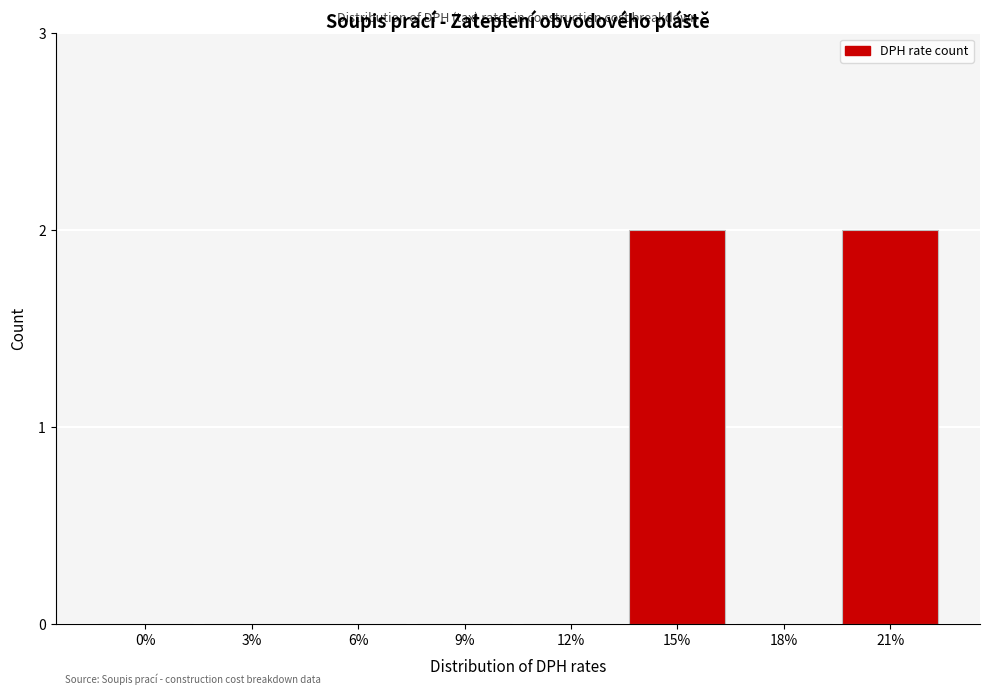

Reading left to right, list all the values displayed in this chart.

0%=0	3%=0	6%=0	9%=0	12%=0	15%=2	18%=0	21%=2